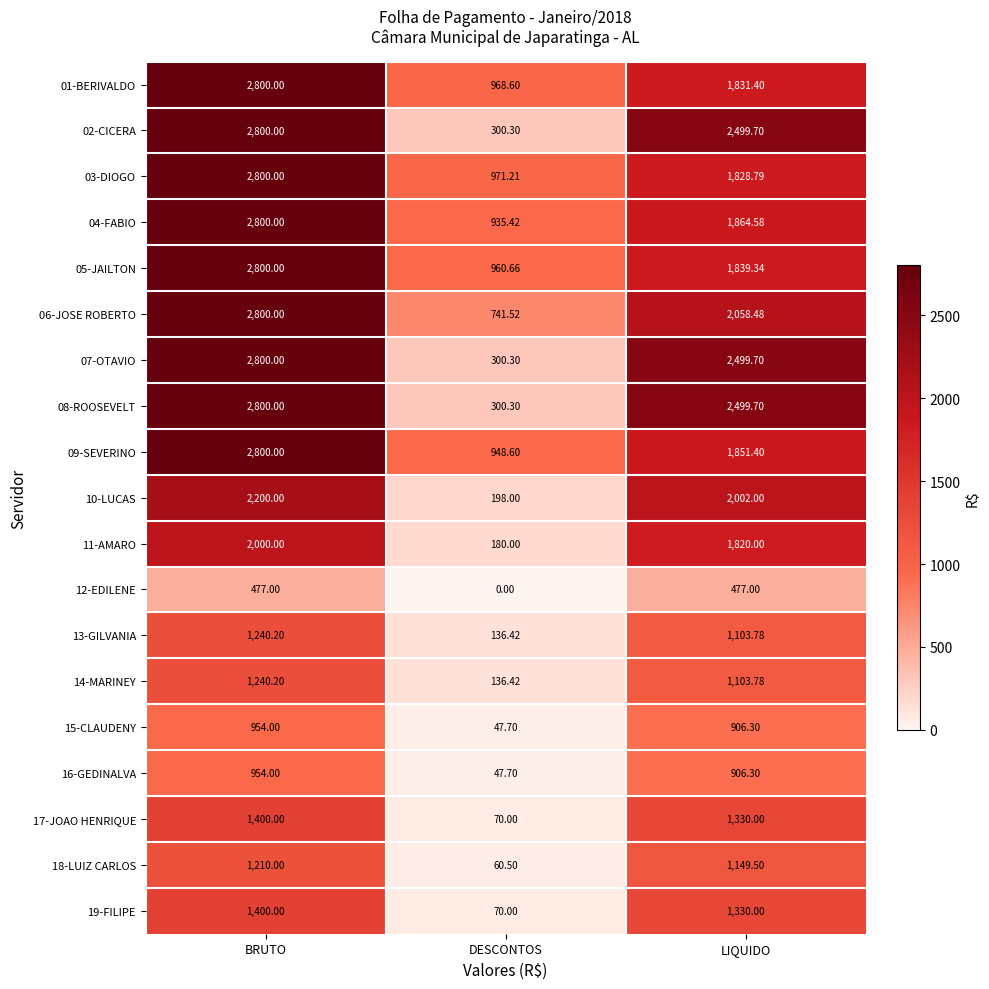

At how many categories does at least one series exceed 2712?

1